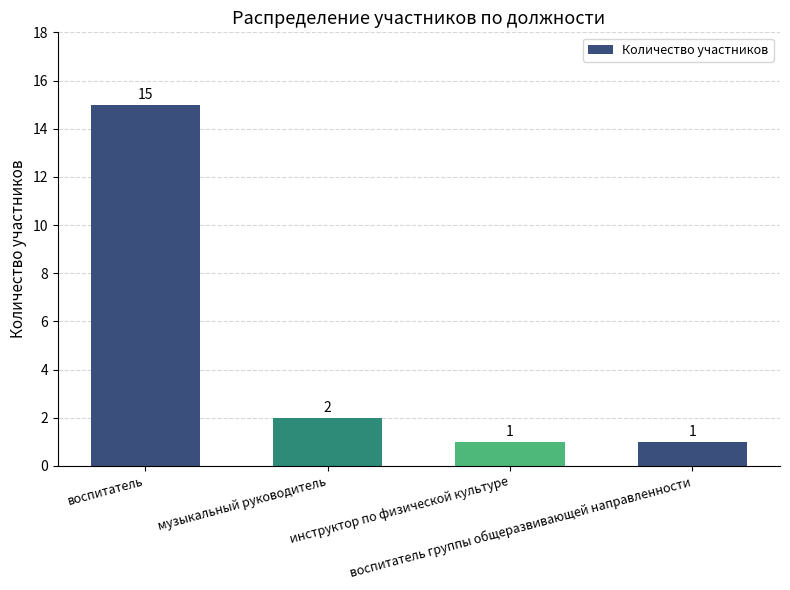

Reading right to left, list all the values displayed in this chart.

1	1	2	15